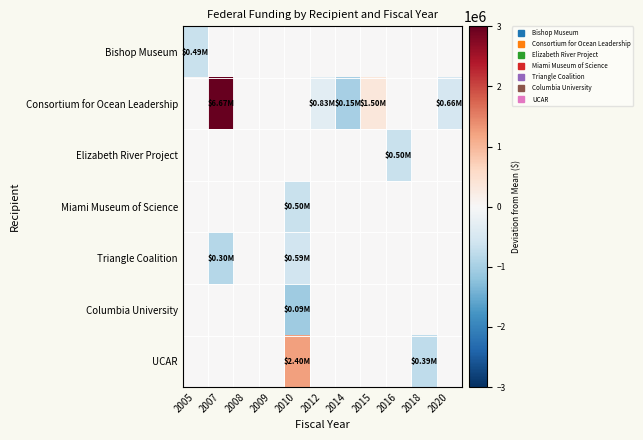

List the series in order of their peak value, lowest first.

Bishop Museum, Elizabeth River Project, Miami Museum of Science, Triangle Coalition, Columbia University, UCAR, Consortium for Ocean Leadership